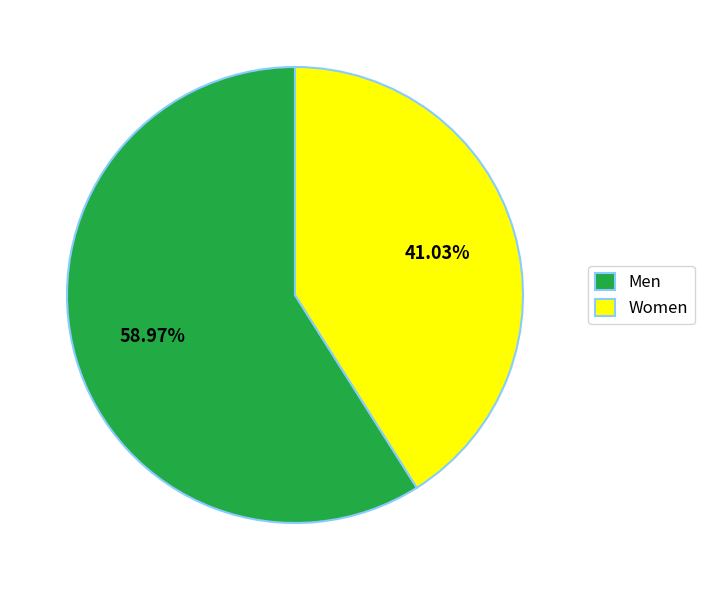

To the nearest percent, what is the average slice percentage?

50%